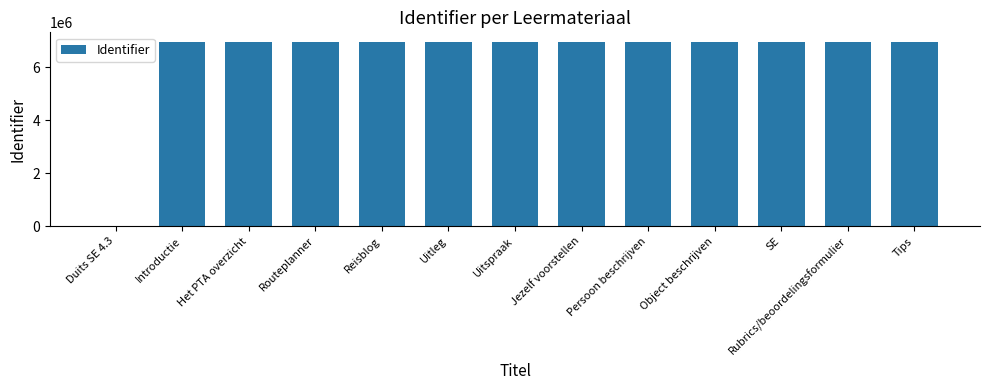

Is it true that the value at Uitleg is 6972634?

True